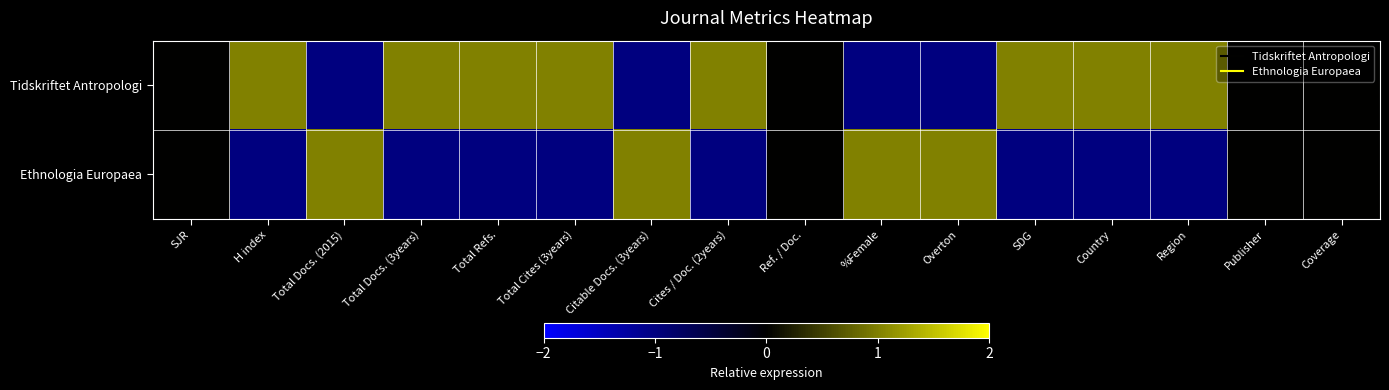

List the series in order of their overall mean, highest first.

Tidskriftet Antropologi, Ethnologia Europaea